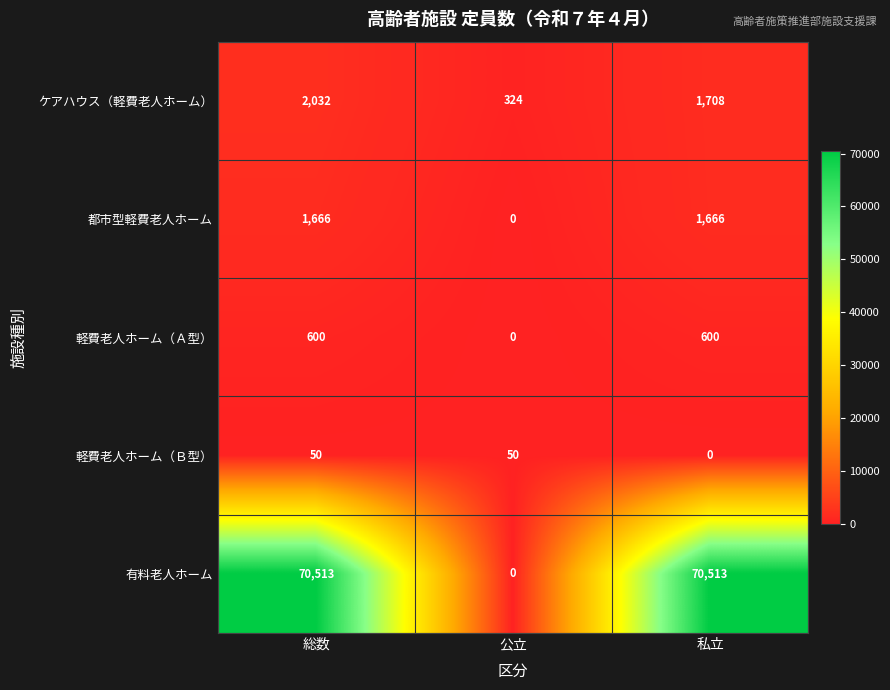

Reading right to left, transcribe all the data shown in this chart.

ケアハウス（軽費老人ホーム）: 1708	324	2032
都市型軽費老人ホーム: 1666	0	1666
軽費老人ホーム（Ａ型）: 600	0	600
軽費老人ホーム（Ｂ型）: 0	50	50
有料老人ホーム: 70513	0	70513